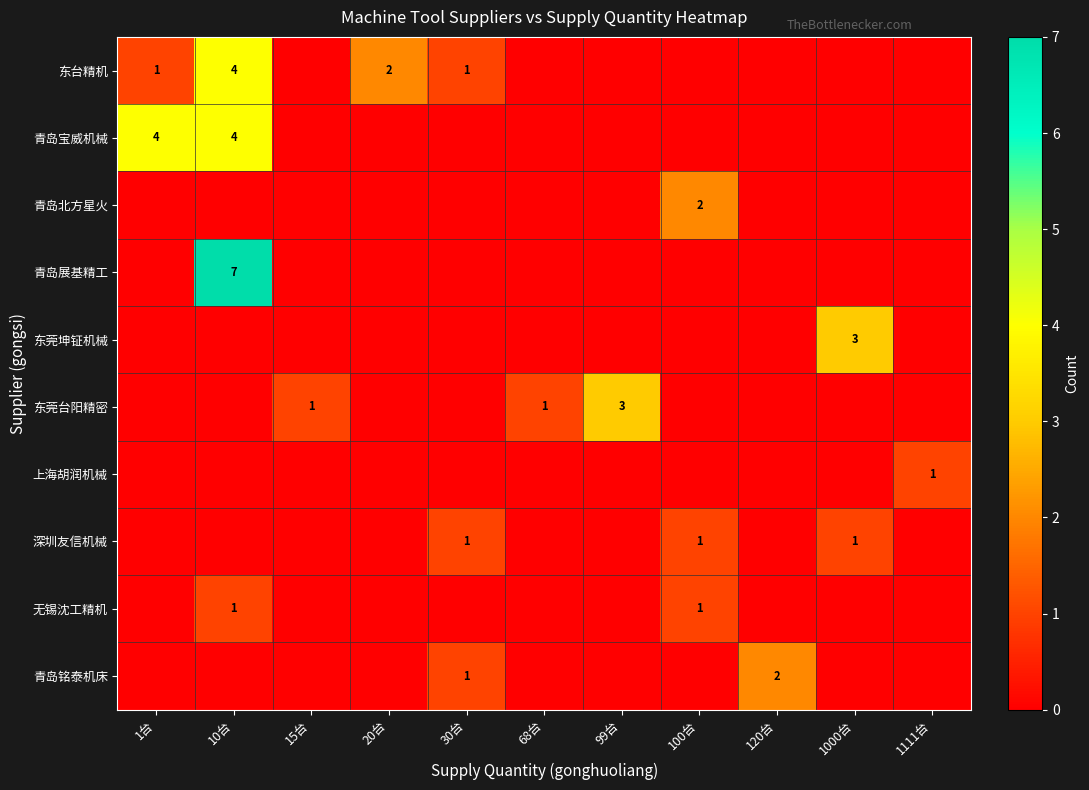

Count the number of categories in the chart.

11